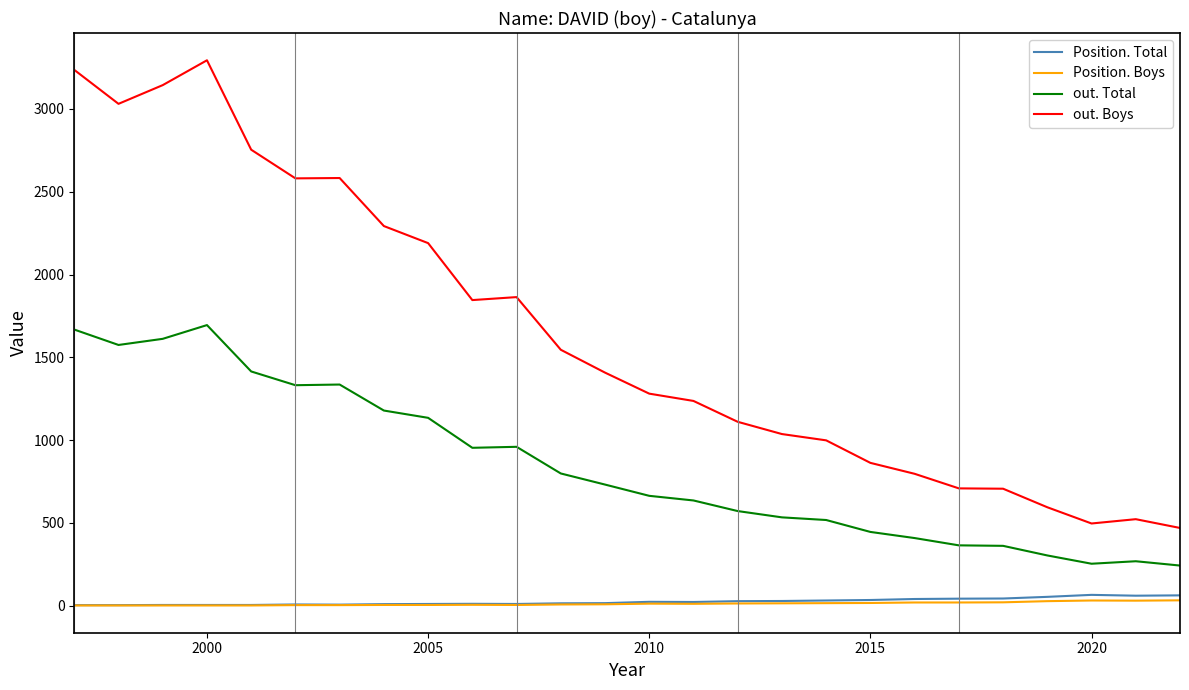

Which series has the largest range (max minus min)?

out. Boys